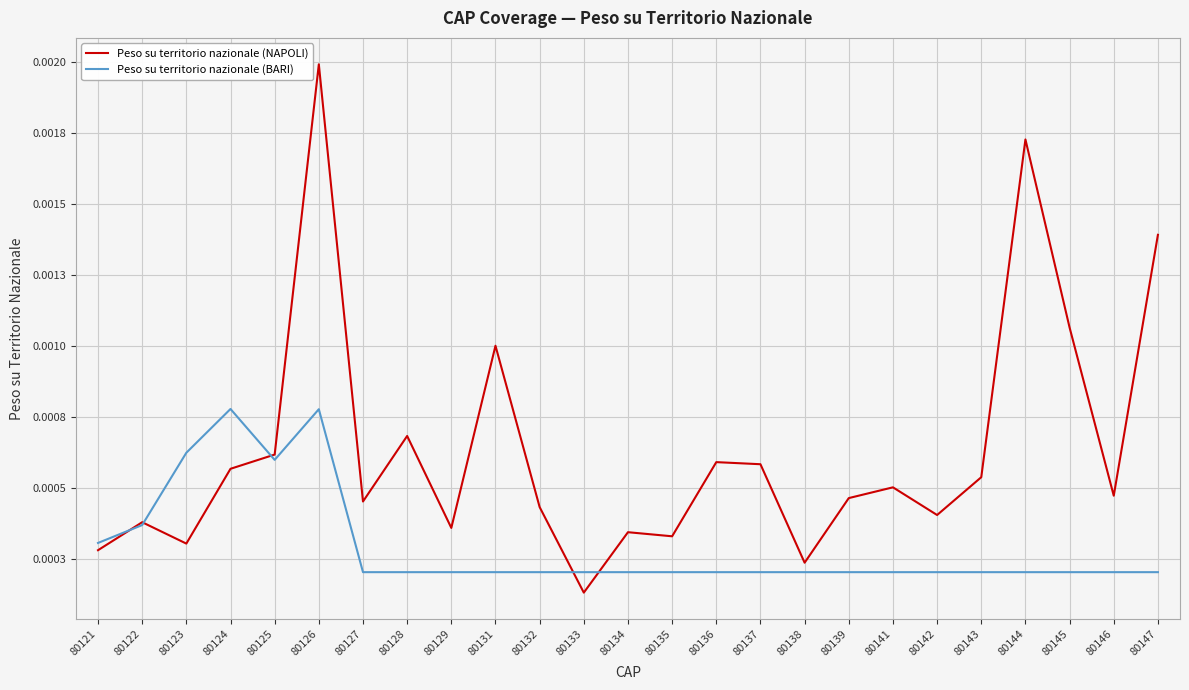

Rank the categories by Peso su territorio nazionale (NAPOLI) value from highest to lowest.

80126, 80144, 80147, 80145, 80131, 80128, 80125, 80136, 80137, 80124, 80143, 80141, 80146, 80139, 80127, 80132, 80142, 80122, 80129, 80134, 80135, 80123, 80121, 80138, 80133